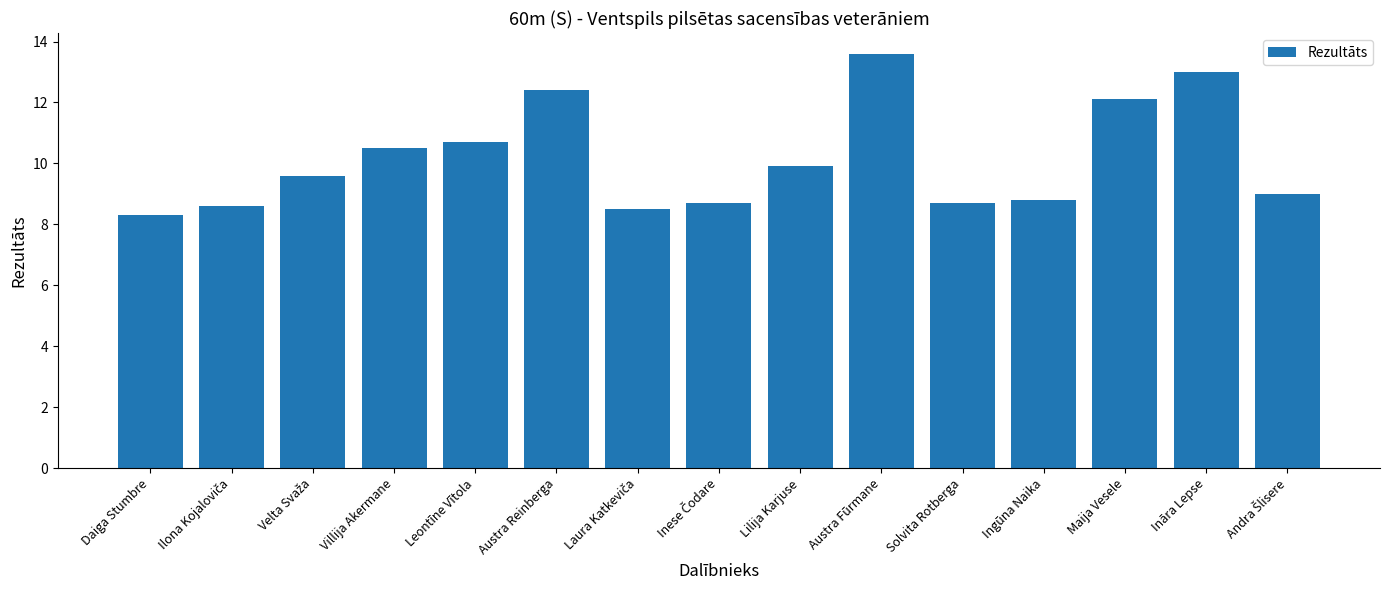

How many bars are there in total?

15